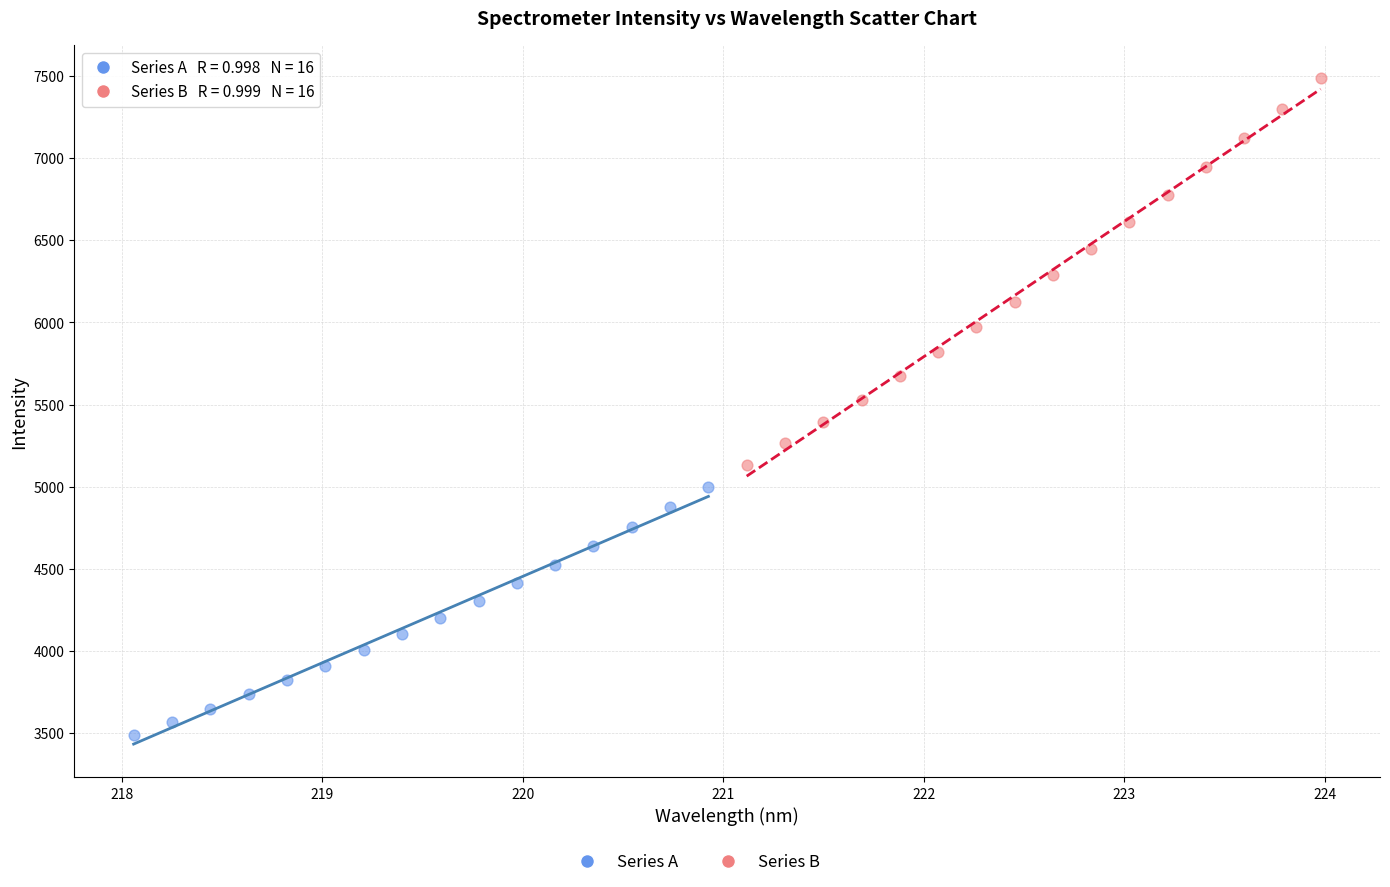

Which series has the widest spread of Y values?

Series B